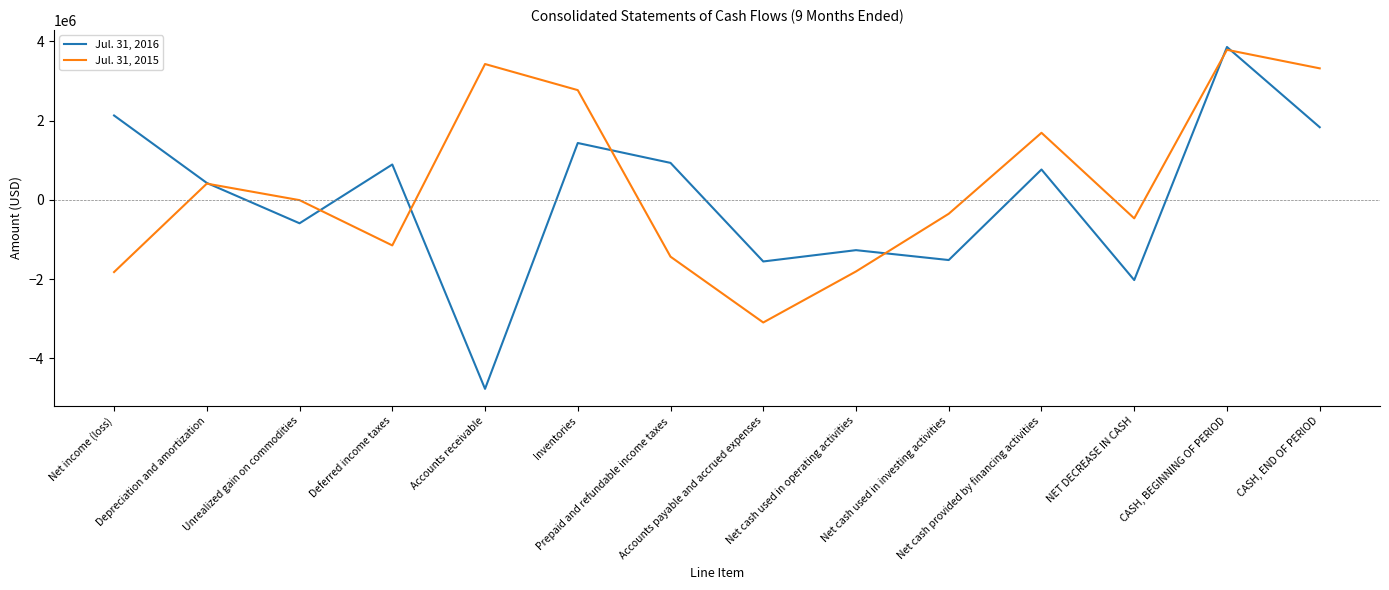

At Accounts payable and accrued expenses, list the series in order from largest to smallest.

Jul. 31, 2016, Jul. 31, 2015